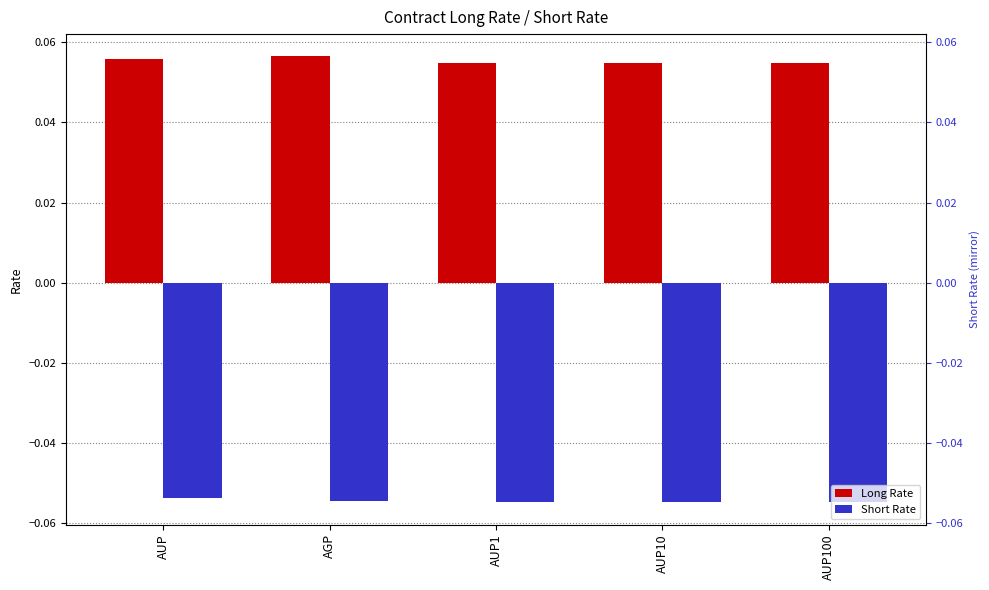

How many groups of bars are there?

5